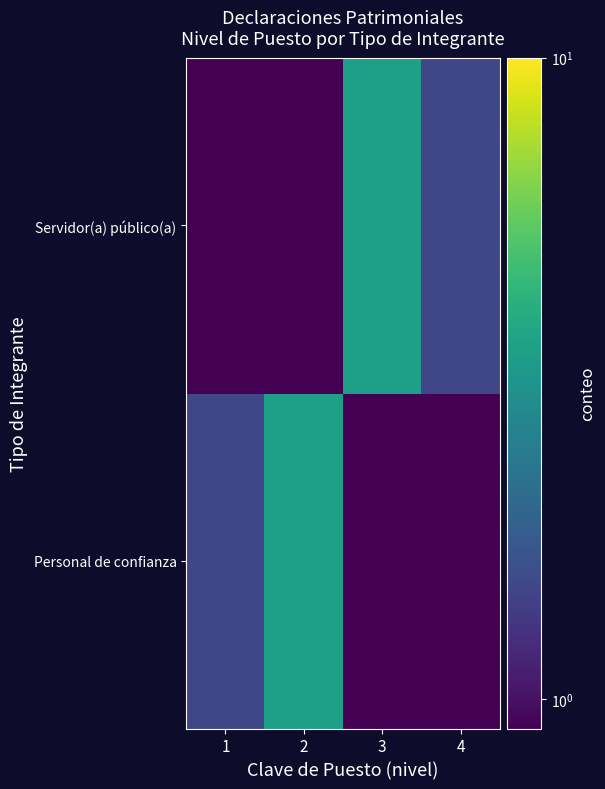

Which category has the highest value across all series?

2